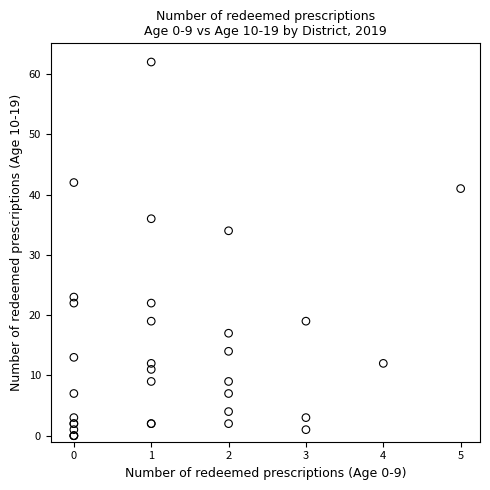

What Y value in the scatter plot is closest to 30?

34.0